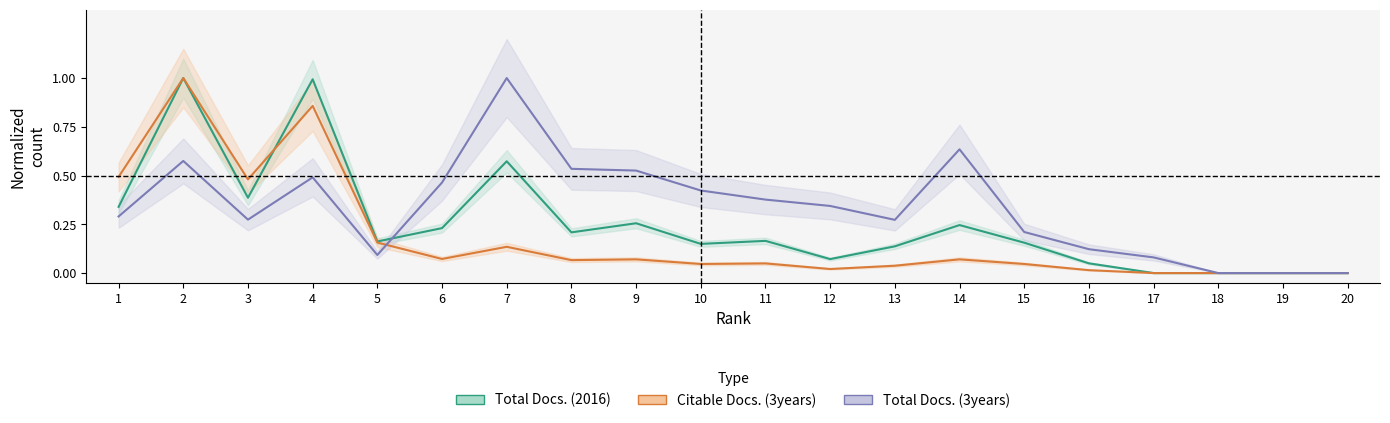

How many values in Citable Docs. (3years) are above zero?

16